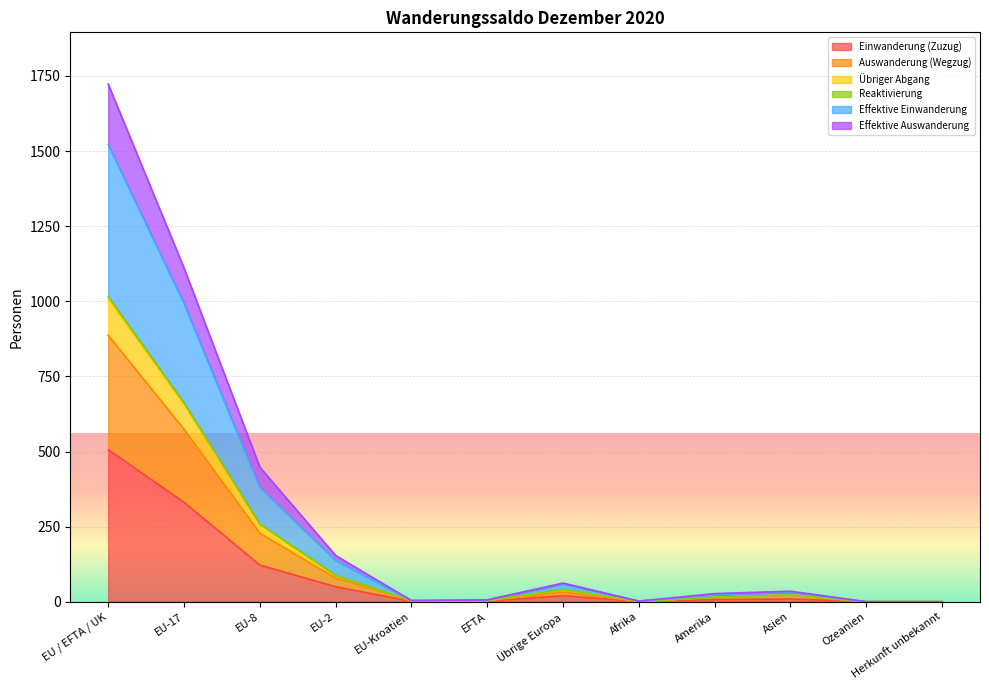

Which category has the highest value in the Einwanderung (Zuzug) series?

EU / EFTA / UK